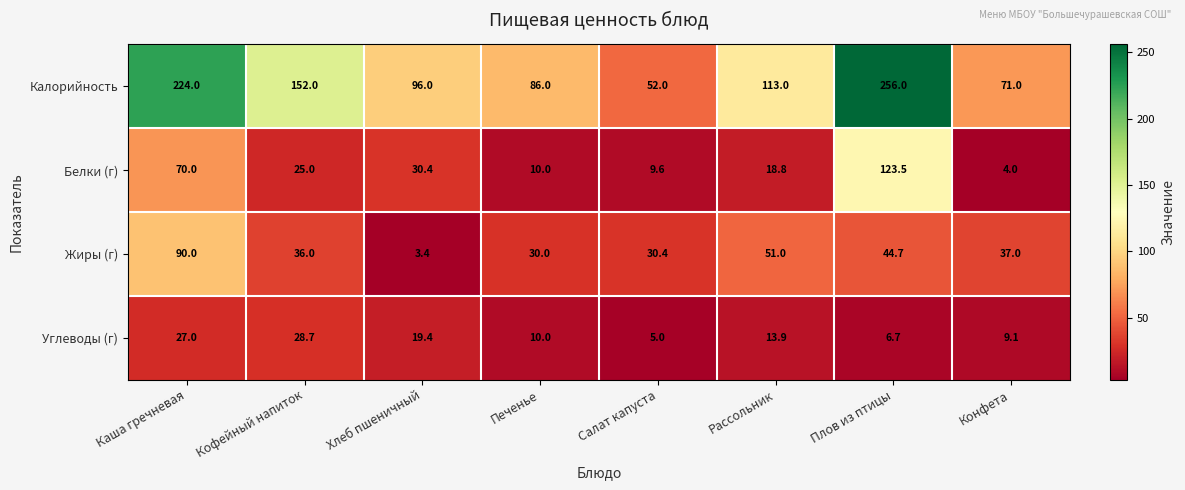

Is it true that Жиры (г) equals 90.0 at Каша гречневая?

True